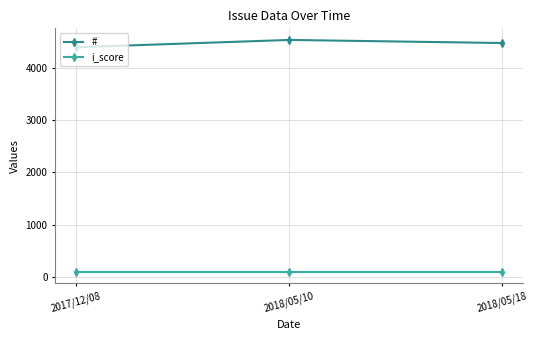

Which category has the highest value in the # series?

2018/05/10